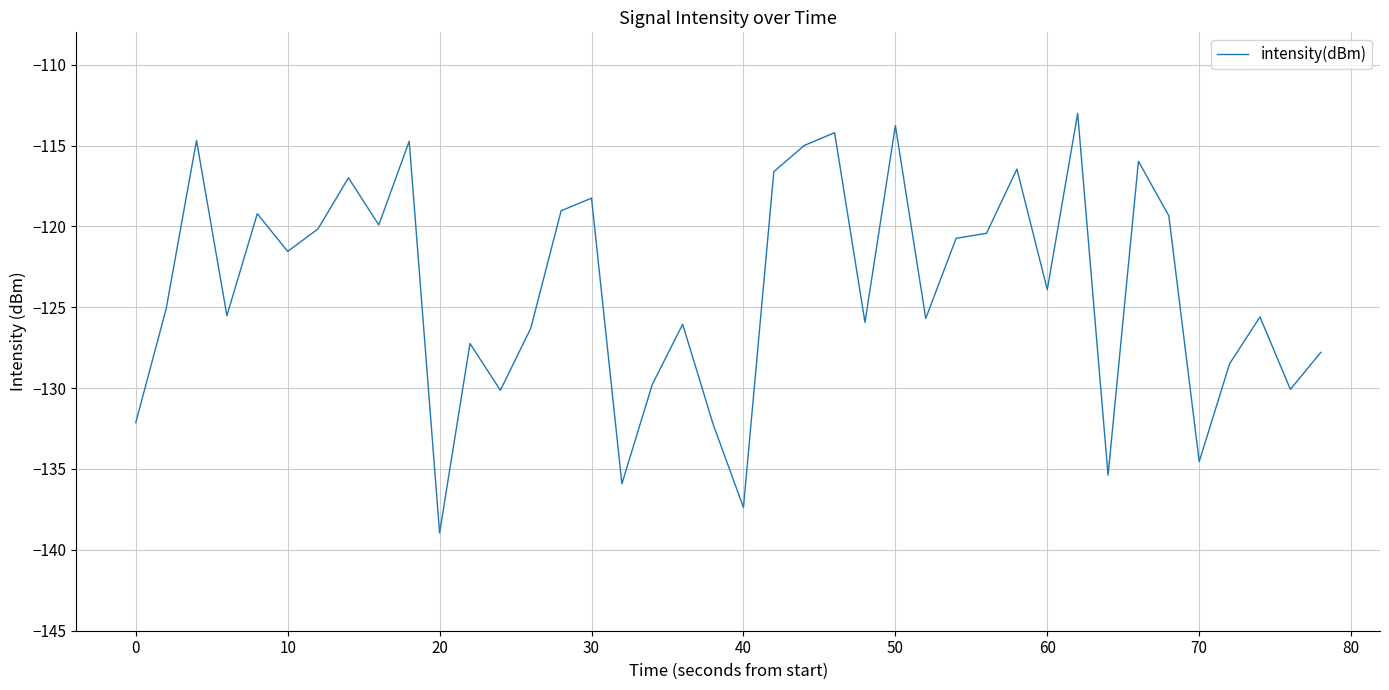

True or false: the data has more than 1 interior local peaks.

True